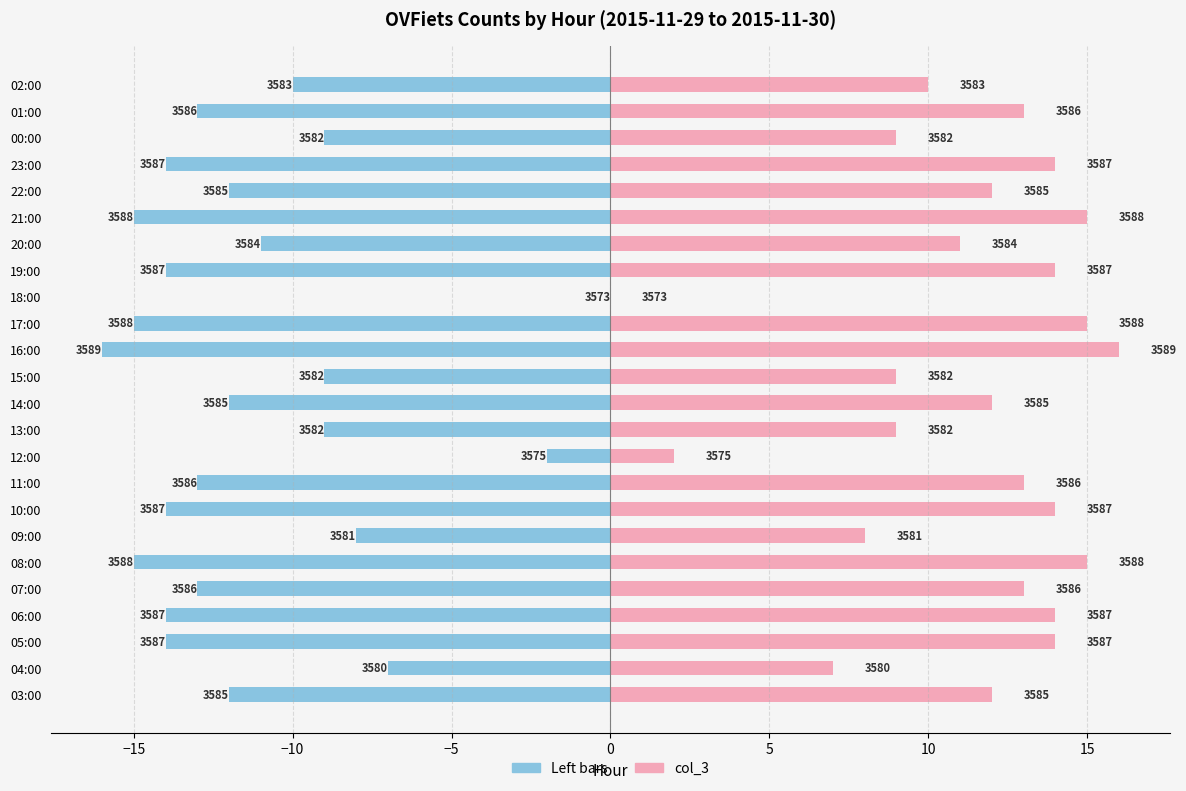

How many bars are there in each group?

2